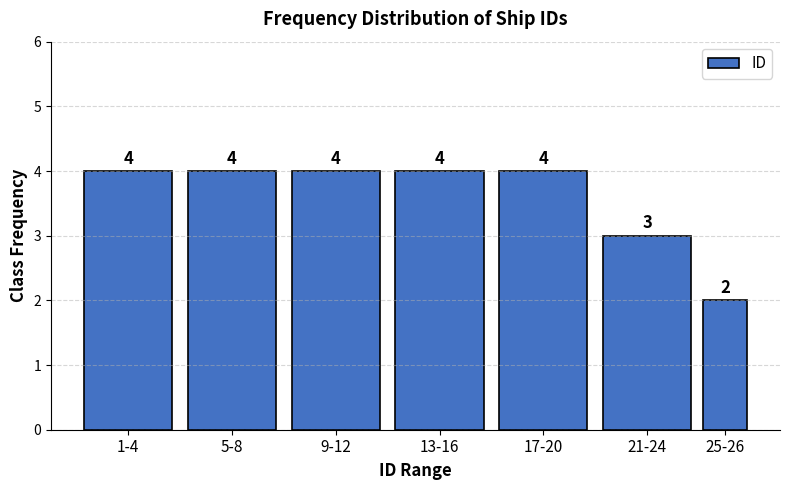

Reading left to right, extract all data points from this chart.

1-4=4	5-8=4	9-12=4	13-16=4	17-20=4	21-24=3	25-26=2